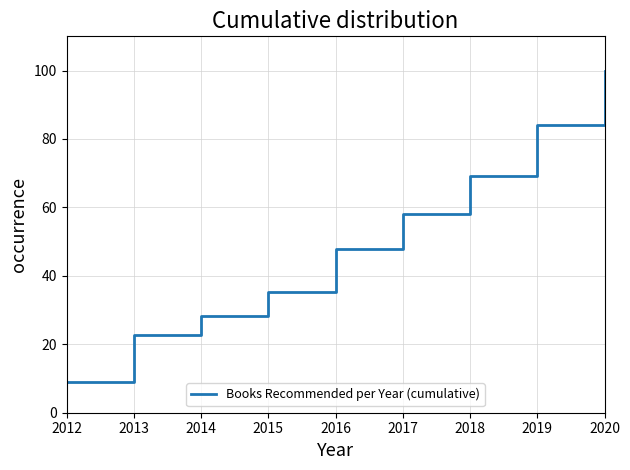

What is the difference between the maximum and minimum values?

90.9